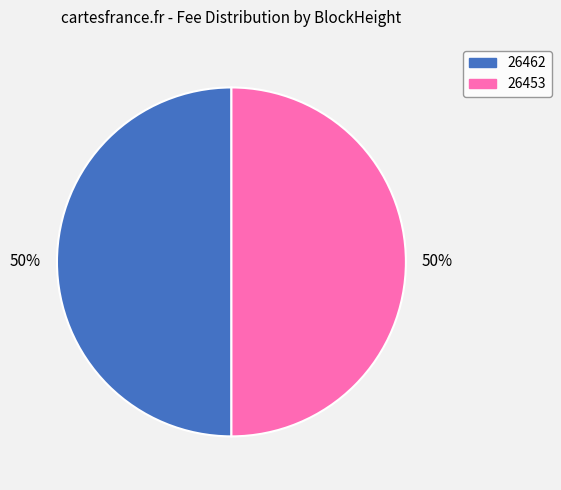

What is the ratio of the value at 26453 to the value at 26462?

1.0